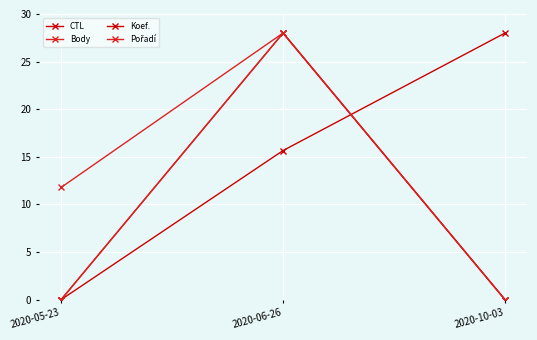

Which category has the highest value in the Koef. series?

2020-06-26